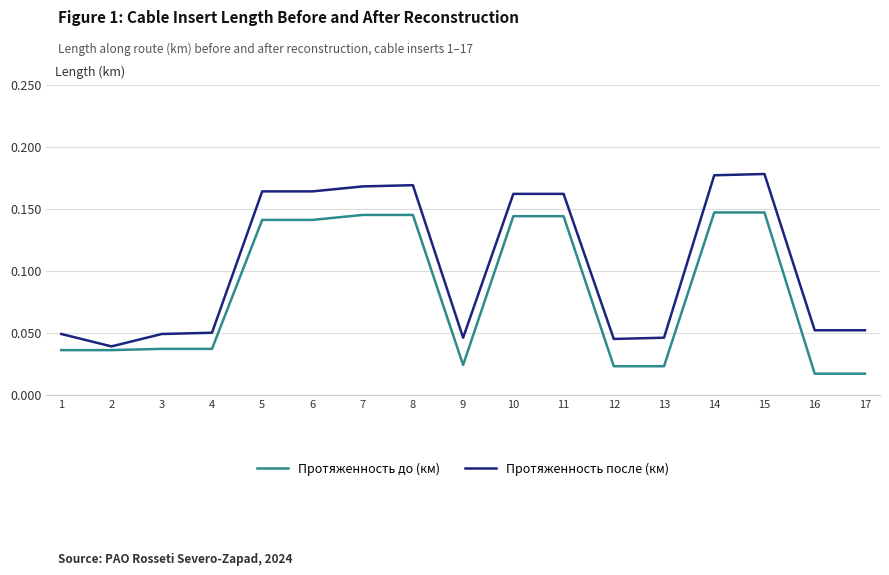

The value of Протяженность до (км) at 14 is 0.0. True or false?

False